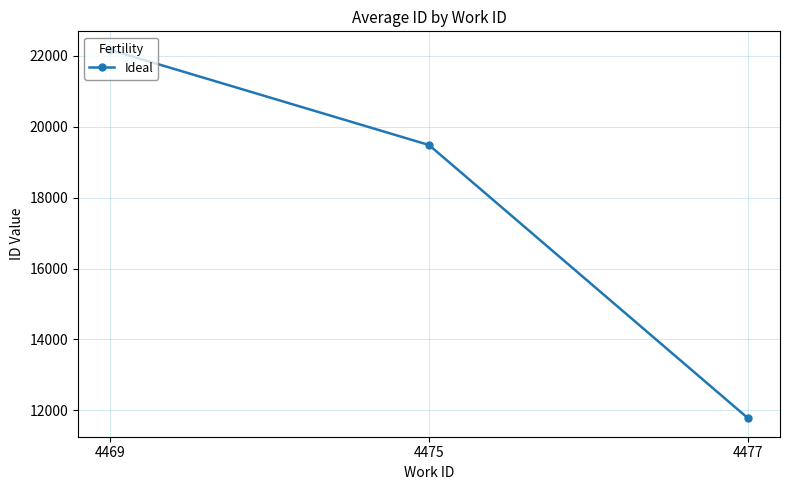

Reading right to left, extract all data points from this chart.

11776	19487	22175